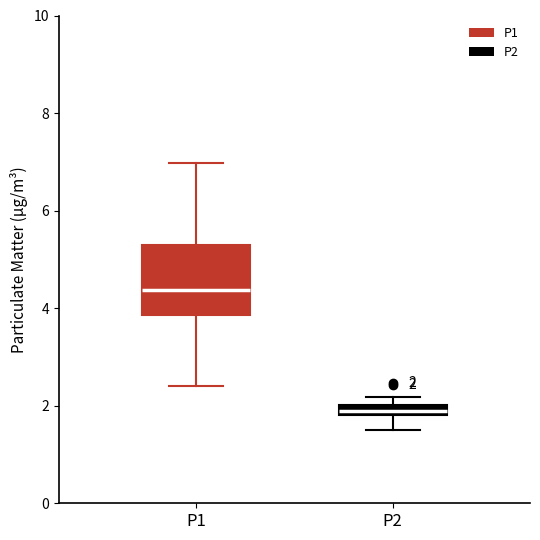

Comparing the boxes themselves (not the whiskers), which one is the tallest?

P1